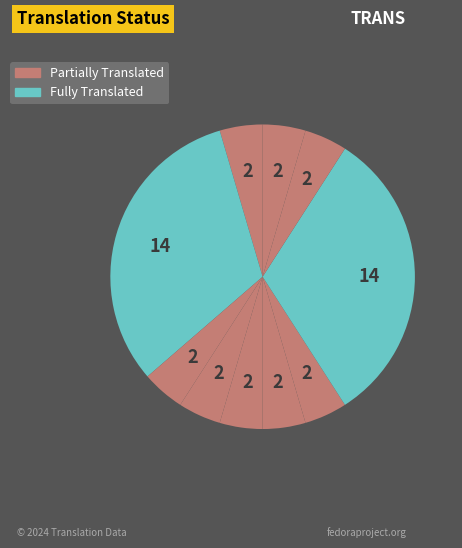

Count the number of slices in the pie.

10